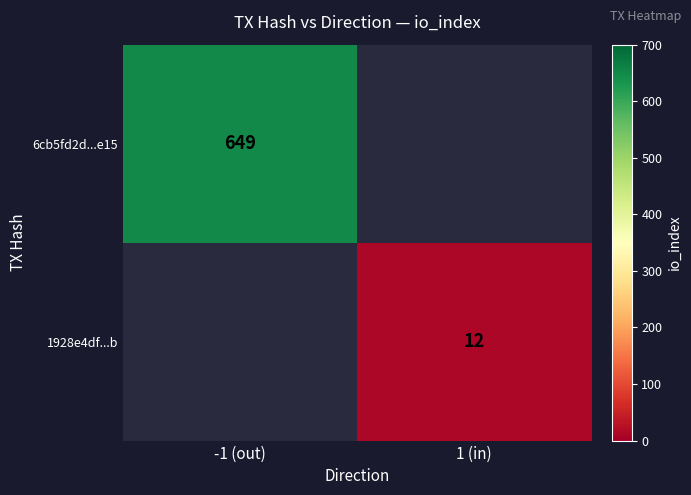

Count the number of categories in the chart.

2